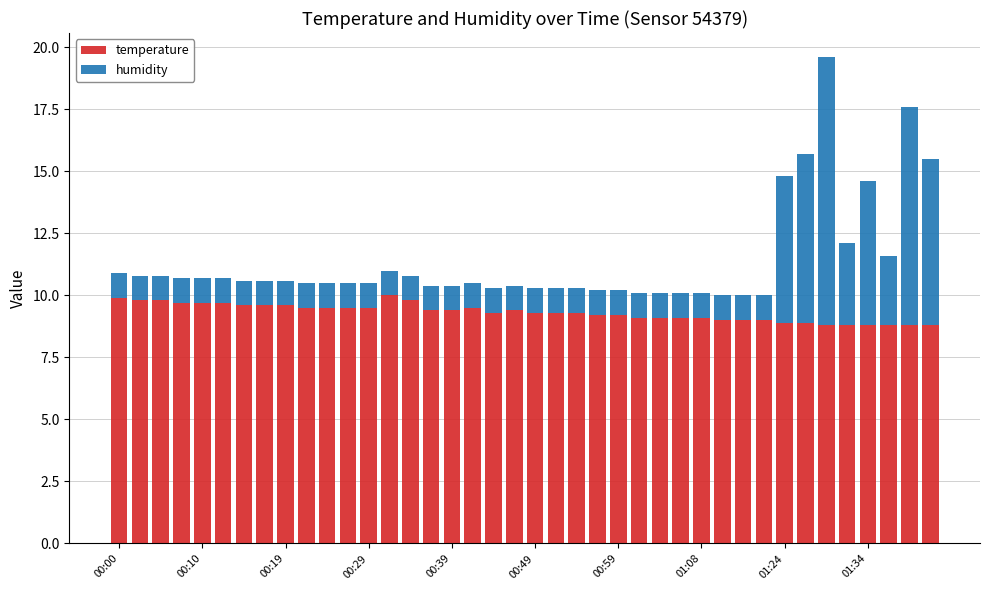

What is the difference between the maximum and minimum values in the temperature series?

1.2